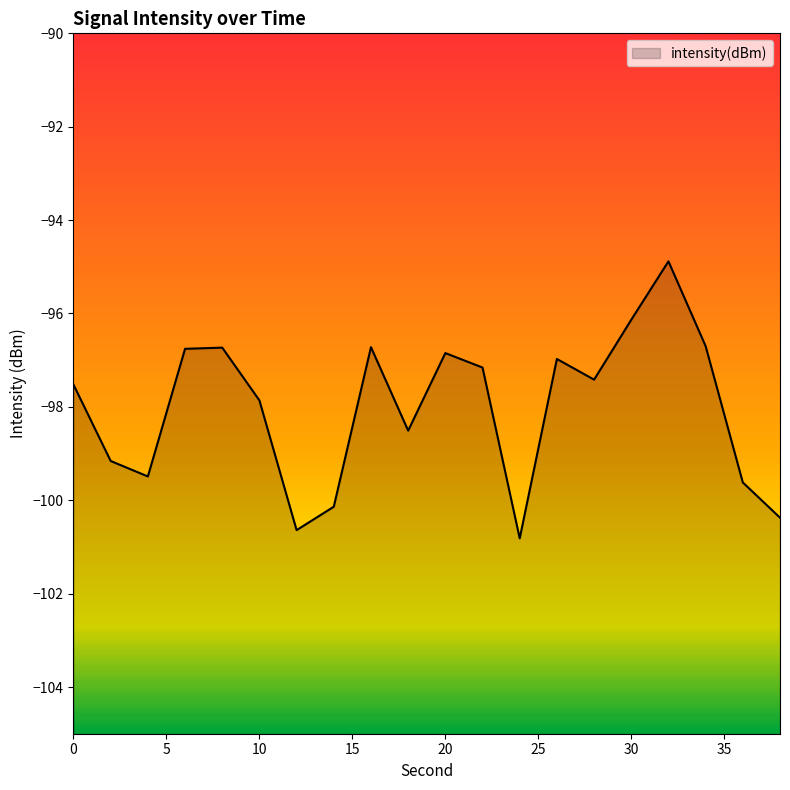

What is the difference between the maximum and second lowest values?

5.8